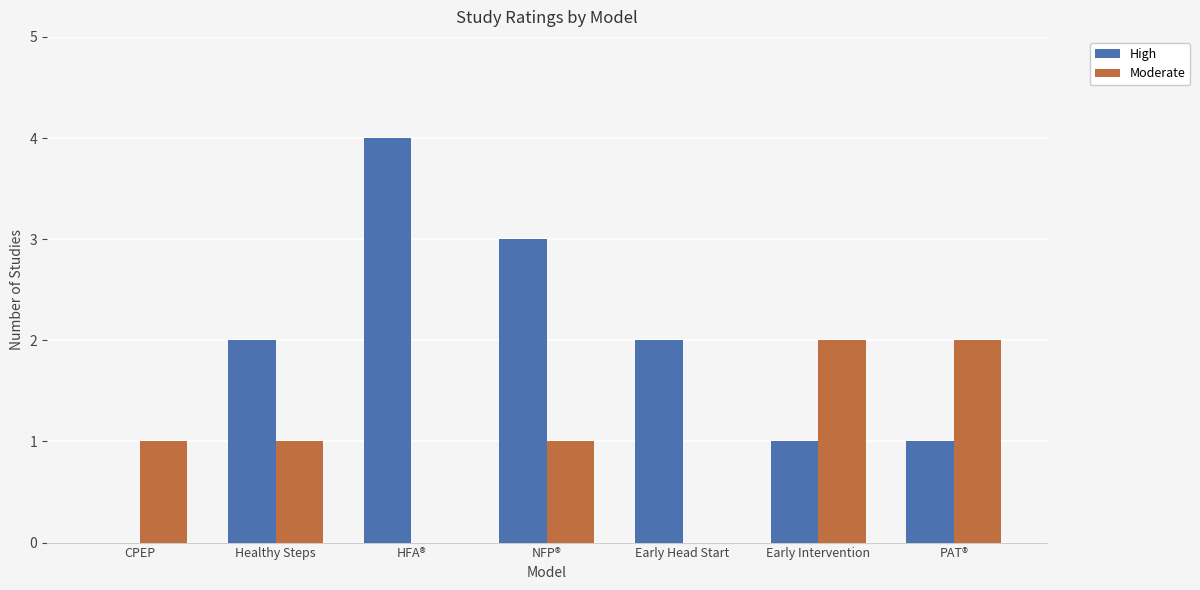

What is the sum of the High values at Early Intervention and Healthy Steps?

3